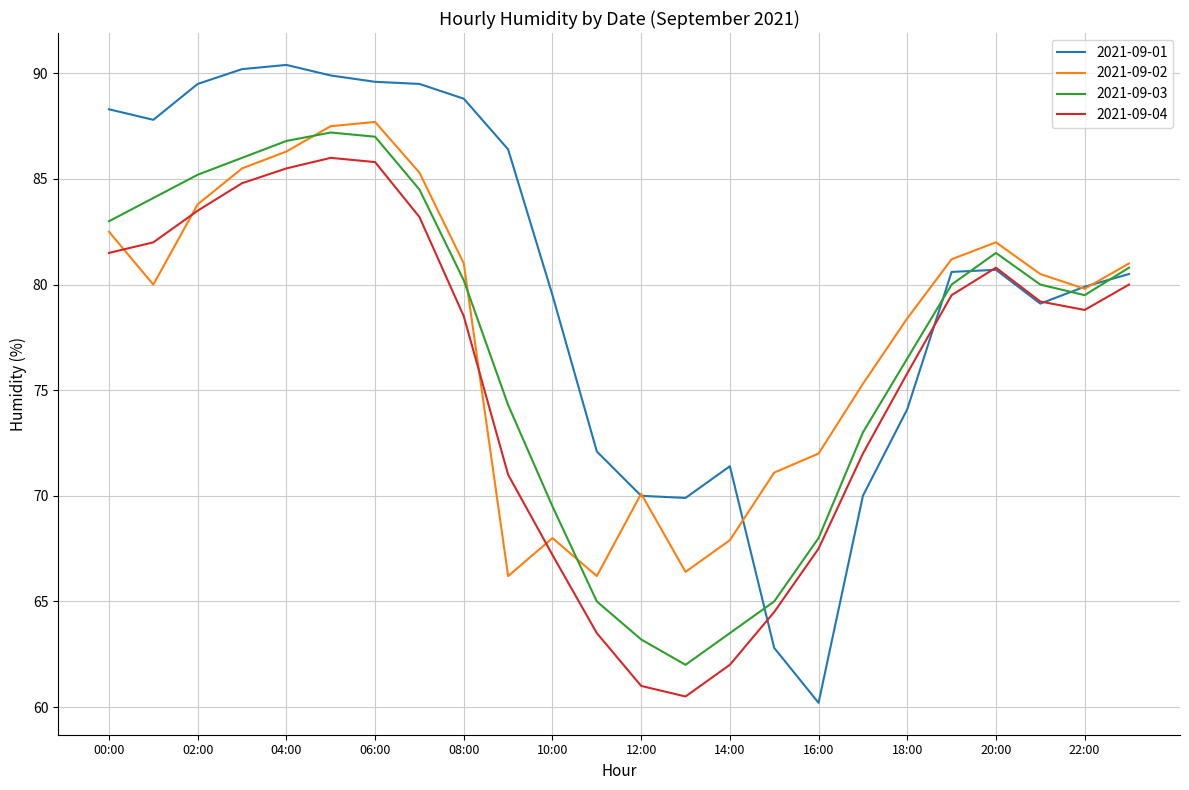

What is the difference between the maximum and minimum values in the 2021-09-02 series?

21.5